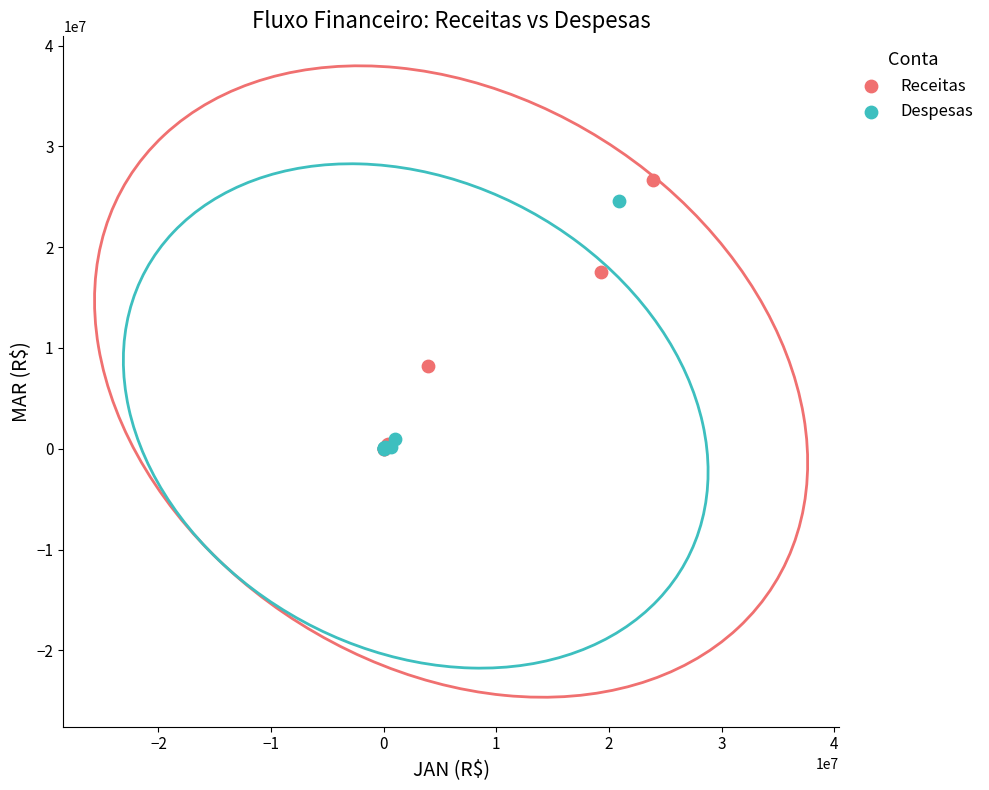

What are all the series names shown in the legend?

Receitas, Despesas